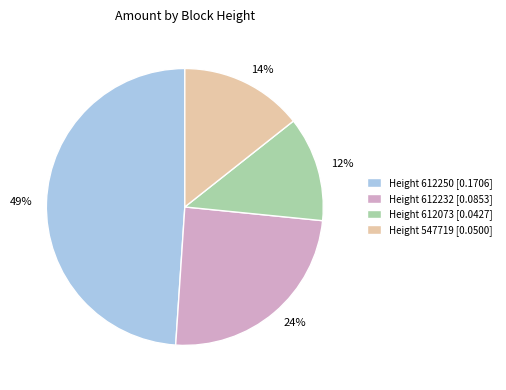

To the nearest percent, what percentage of the pie is Height 612232 [0.0853]?

24%